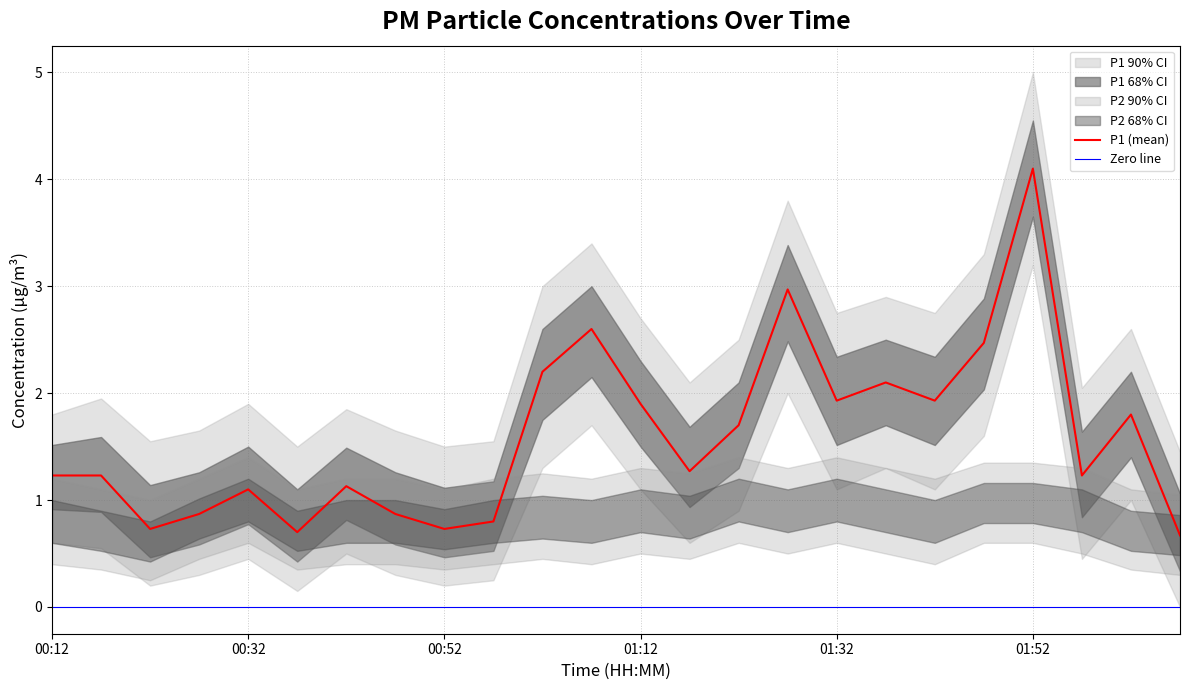

Reading left to right, list all the values displayed in this chart.

P1: 1.2	1.2	0.7	0.9	1.1	0.7	1.1	0.9	0.7	0.8	2.2	2.6	1.9	1.3	1.7	3.0	1.9	2.1	1.9	2.5	4.1	1.2	1.8	0.7
P2: 0.8	0.7	0.6	0.8	1.0	0.7	0.8	0.8	0.7	0.8	0.8	0.8	0.9	0.8	1.0	0.9	1.0	0.9	0.8	1.0	1.0	0.9	0.7	0.7
P1_upper: 1.8	1.9	1.6	1.6	1.9	1.5	1.9	1.6	1.5	1.6	3.0	3.4	2.7	2.1	2.5	3.8	2.8	2.9	2.8	3.3	5.0	2.0	2.6	1.4
P1_lower: 0.6	0.6	0.2	0.3	0.5	0.1	0.5	0.3	0.2	0.2	1.3	1.7	1.1	0.6	0.9	2.0	1.1	1.3	1.1	1.6	3.2	0.5	1.0	0.0
P2_upper: 1.2	1.1	1.0	1.2	1.4	1.1	1.2	1.2	1.1	1.2	1.2	1.2	1.3	1.2	1.4	1.3	1.4	1.3	1.2	1.4	1.4	1.3	1.1	1.1
P2_lower: 0.4	0.3	0.2	0.5	0.6	0.3	0.4	0.4	0.3	0.4	0.5	0.4	0.5	0.5	0.6	0.5	0.6	0.5	0.4	0.6	0.6	0.5	0.3	0.3